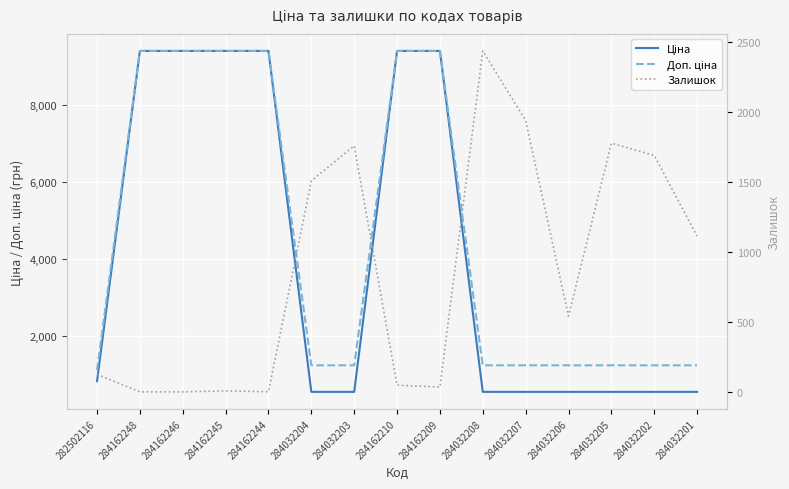

Is it true that Ціна equals 4034.4 at 284162209?

False